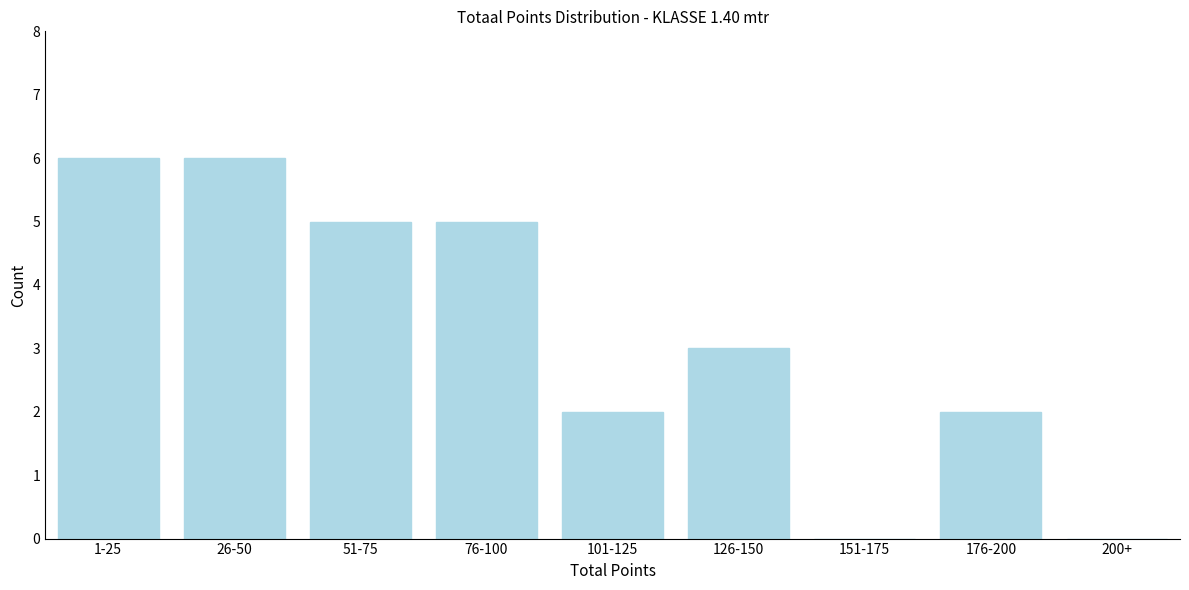

Reading left to right, extract all data points from this chart.

1-25=6	26-50=6	51-75=5	76-100=5	101-125=2	126-150=3	151-175=0	176-200=2	200+=0